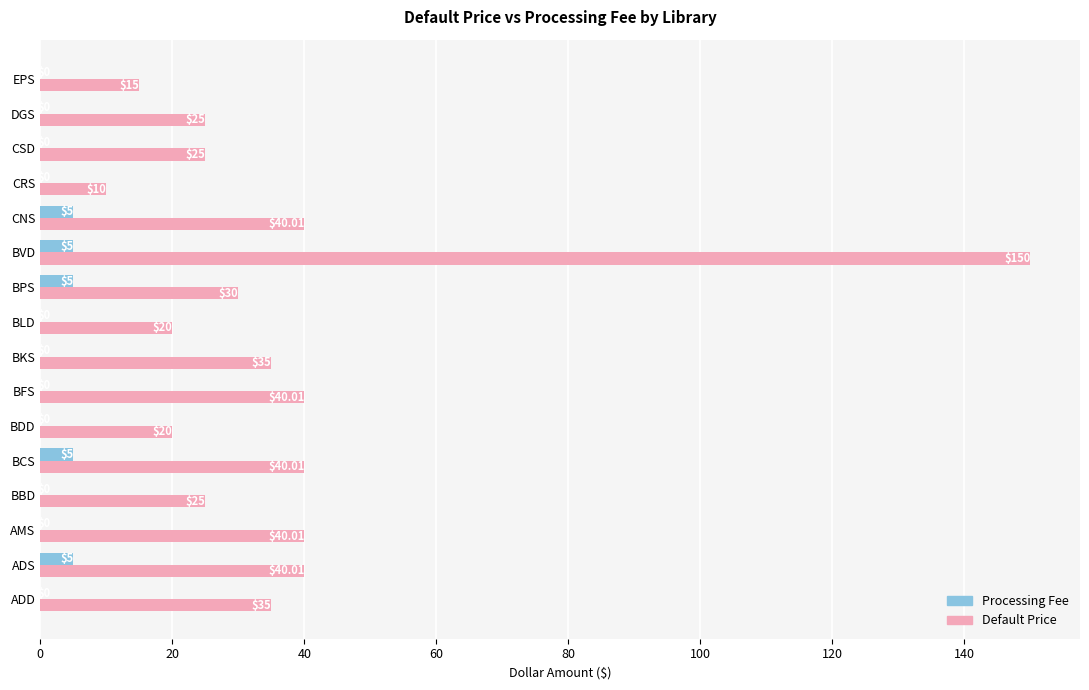

What is the sum of all Processing Fee values?

25.0